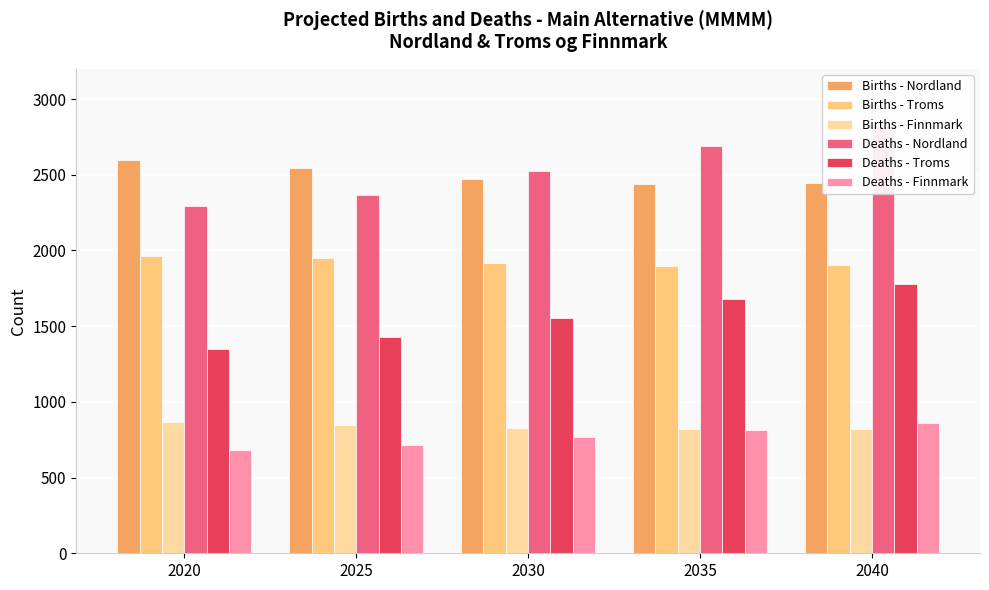

How many categories are shown in the chart?

5